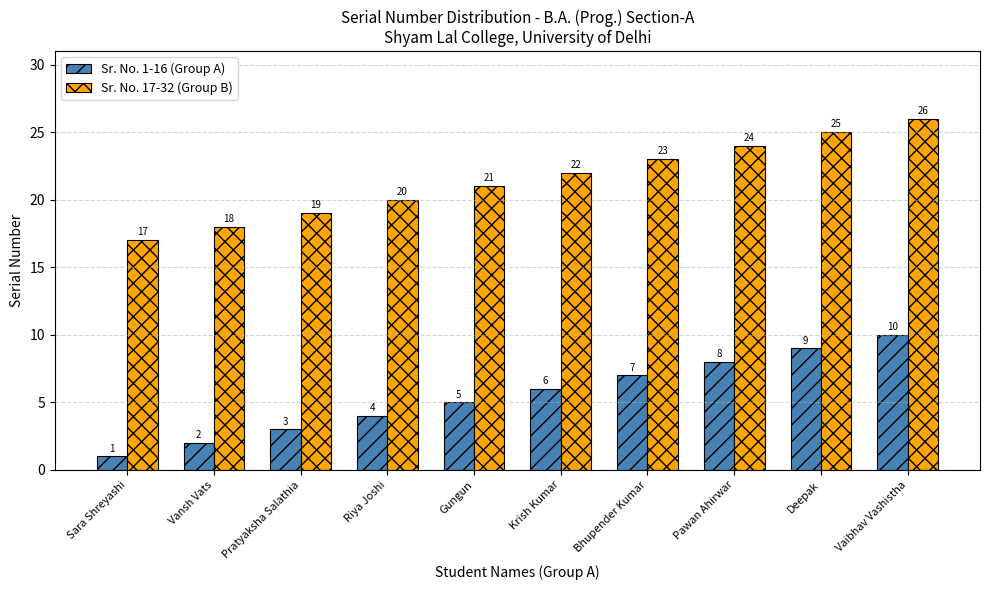

Is it true that Sr. No. 1-16 (Group A) equals 1 at Sara Shreyashi?

True